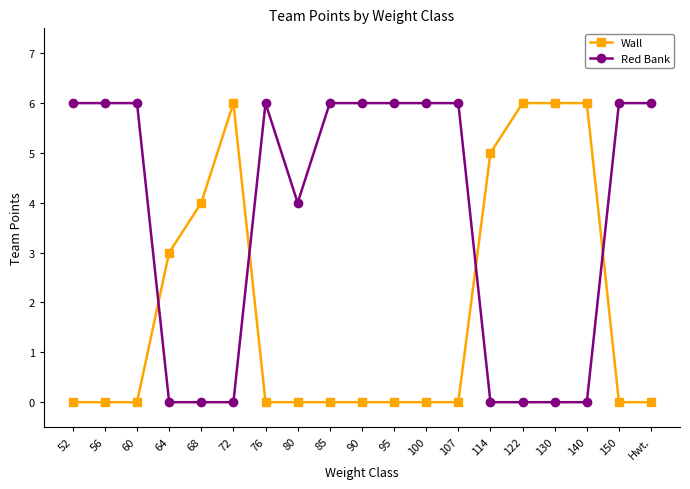

What is the difference between the Wall values at 76 and 64?

3